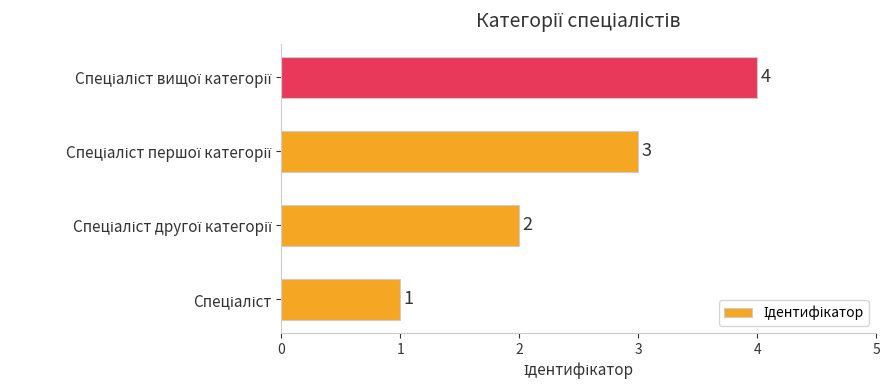

What is the difference between the maximum and minimum values?

3